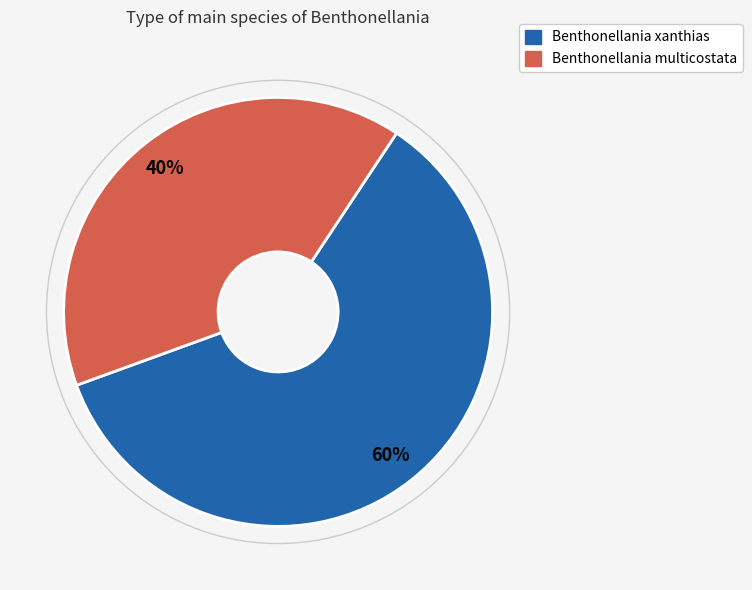

Is it true that Benthonellania multicostata is 40% of the pie?

True